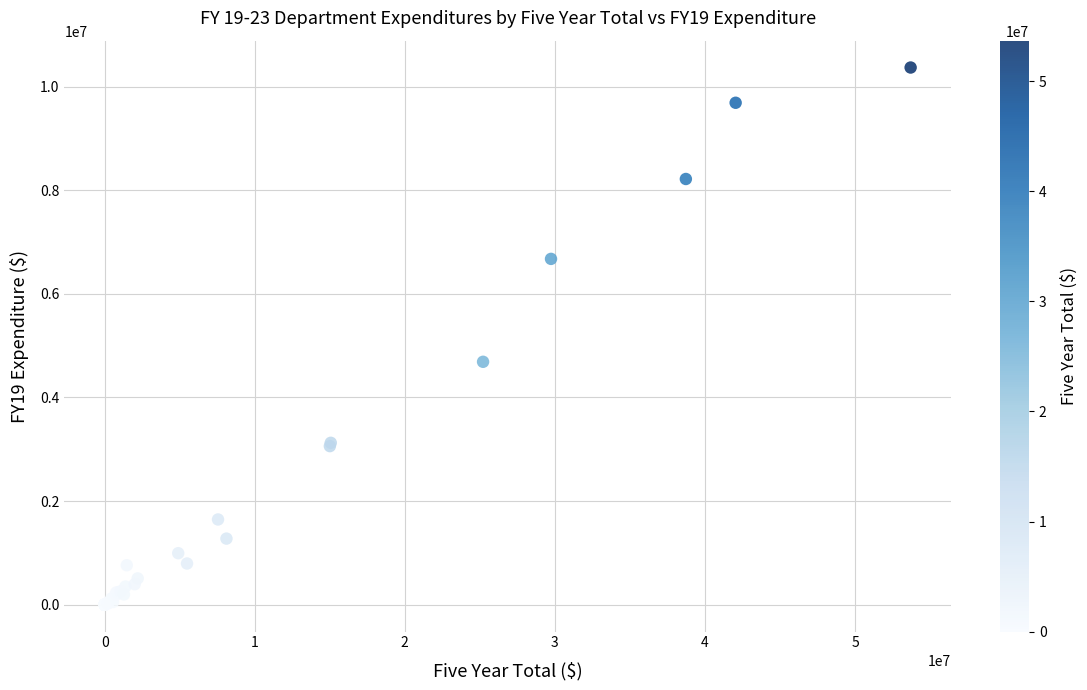

What Y value in the scatter plot is closest to 5185704?

4689256.4